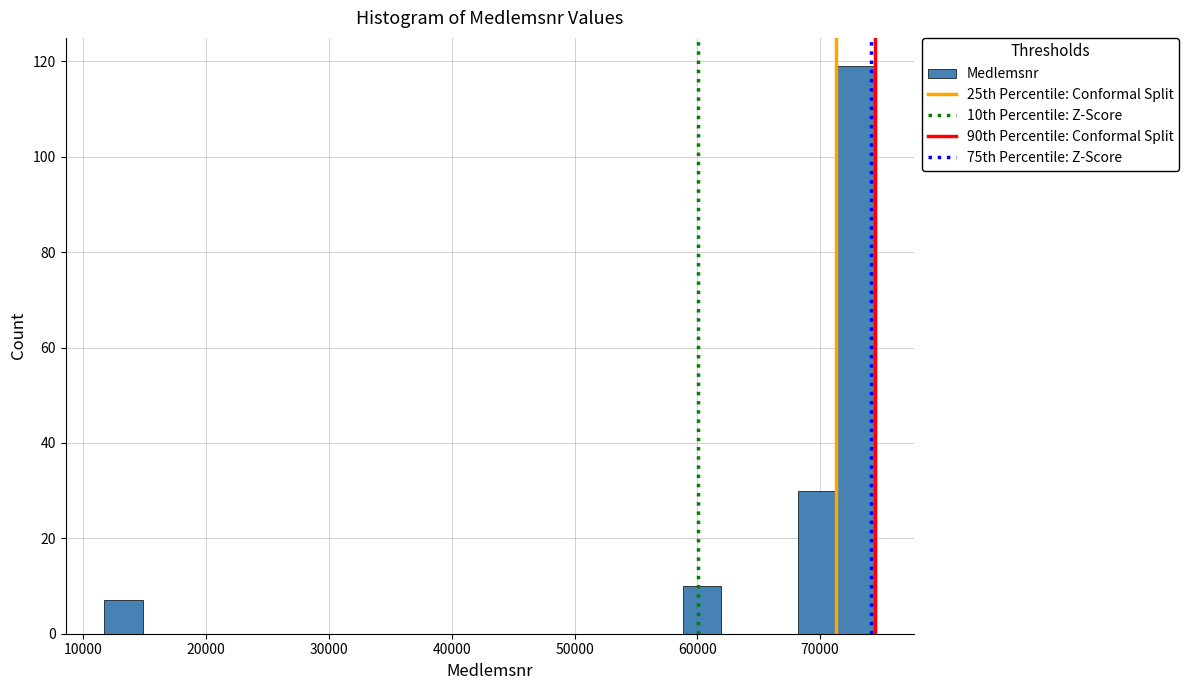

Read against the x-axis, roughly where is the centre of the tallest bar?

73000